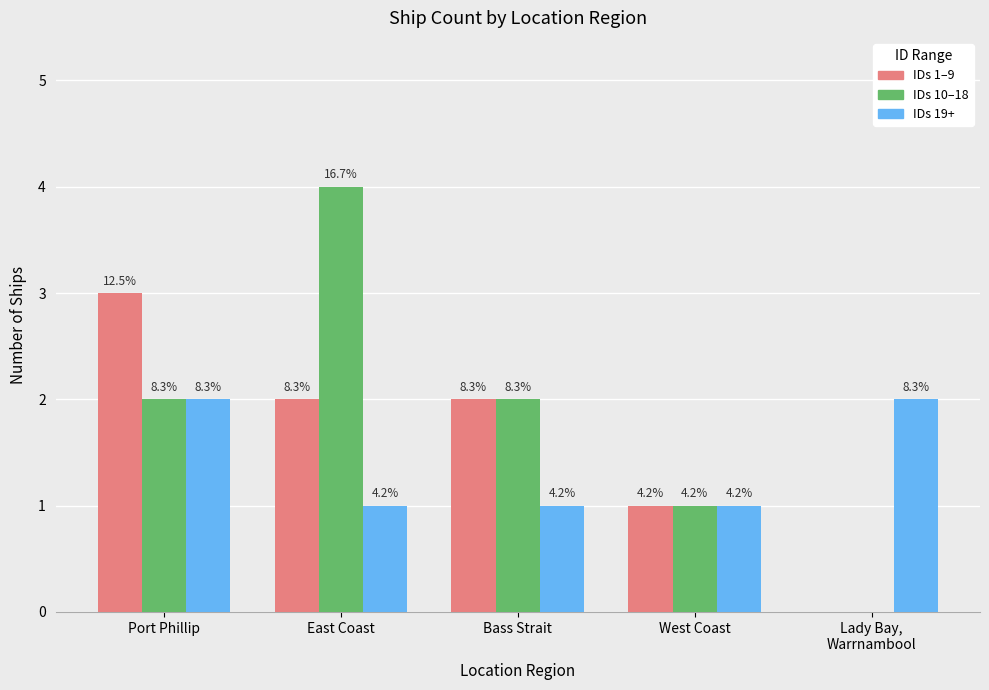

Does the chart contain stacked bars?

No